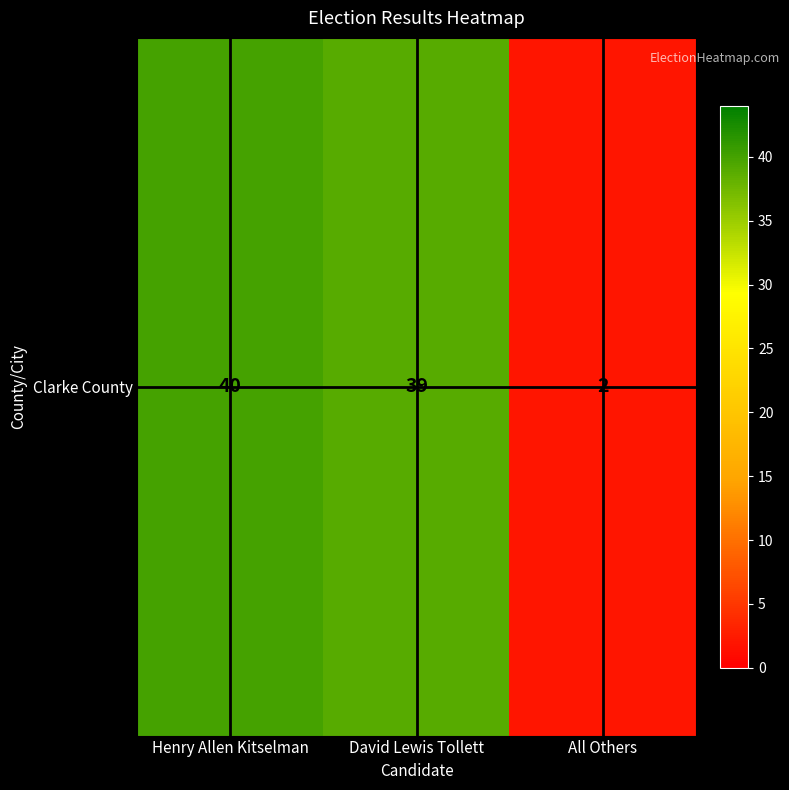

What is the minimum value shown in the chart?

2